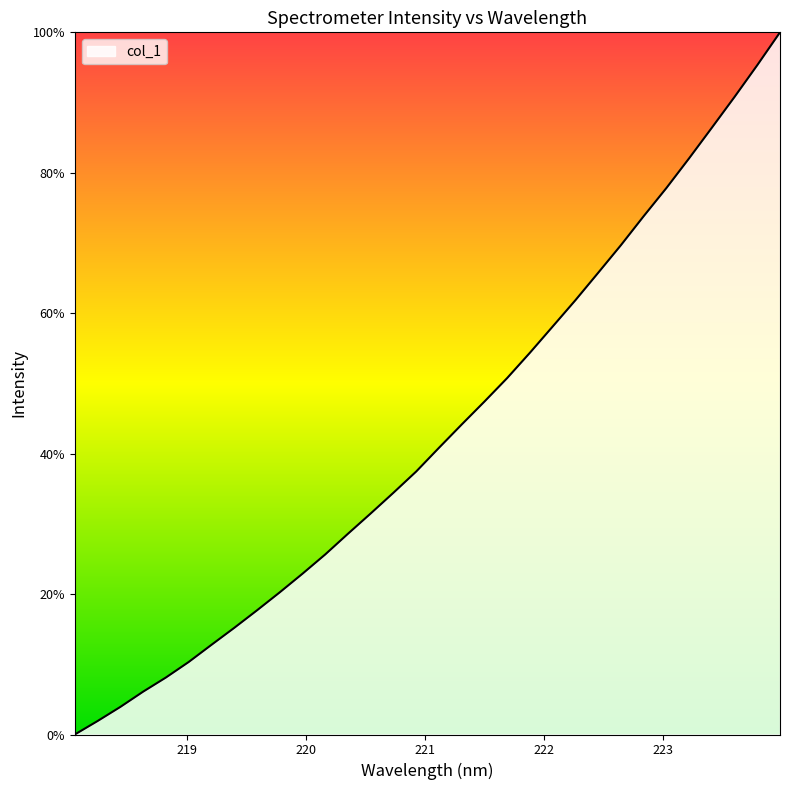

What is the difference between the maximum and minimum values?

100.0